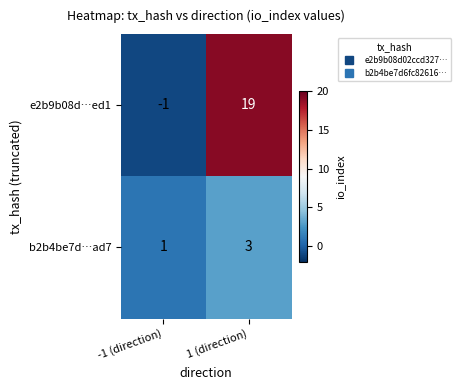

Reading right to left, extract all data points from this chart.

e2b9b08d…ed1: 19	-1
b2b4be7d…ad7: 3	1